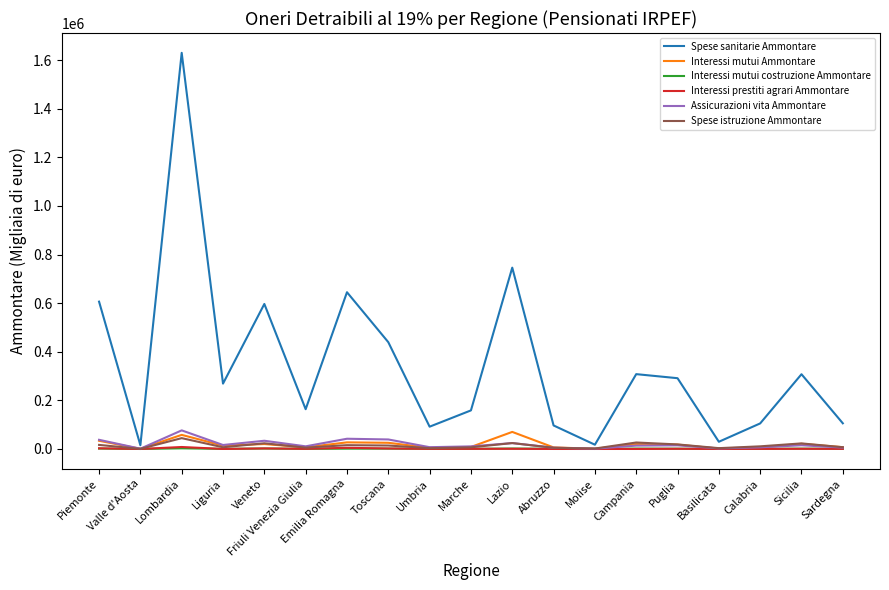

At which category does the chart reach its peak across all series?

Lombardia